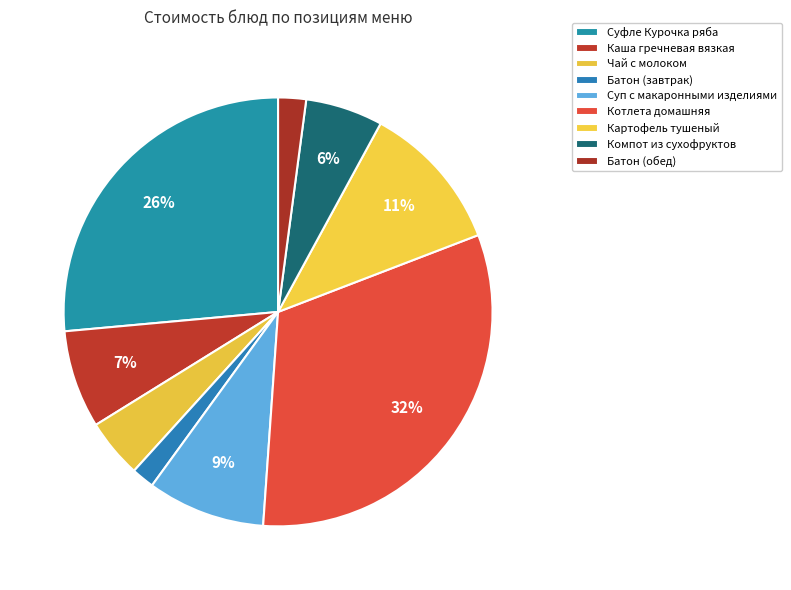

To the nearest percent, what portion does Суп с макаронными изделиями represent?

9%